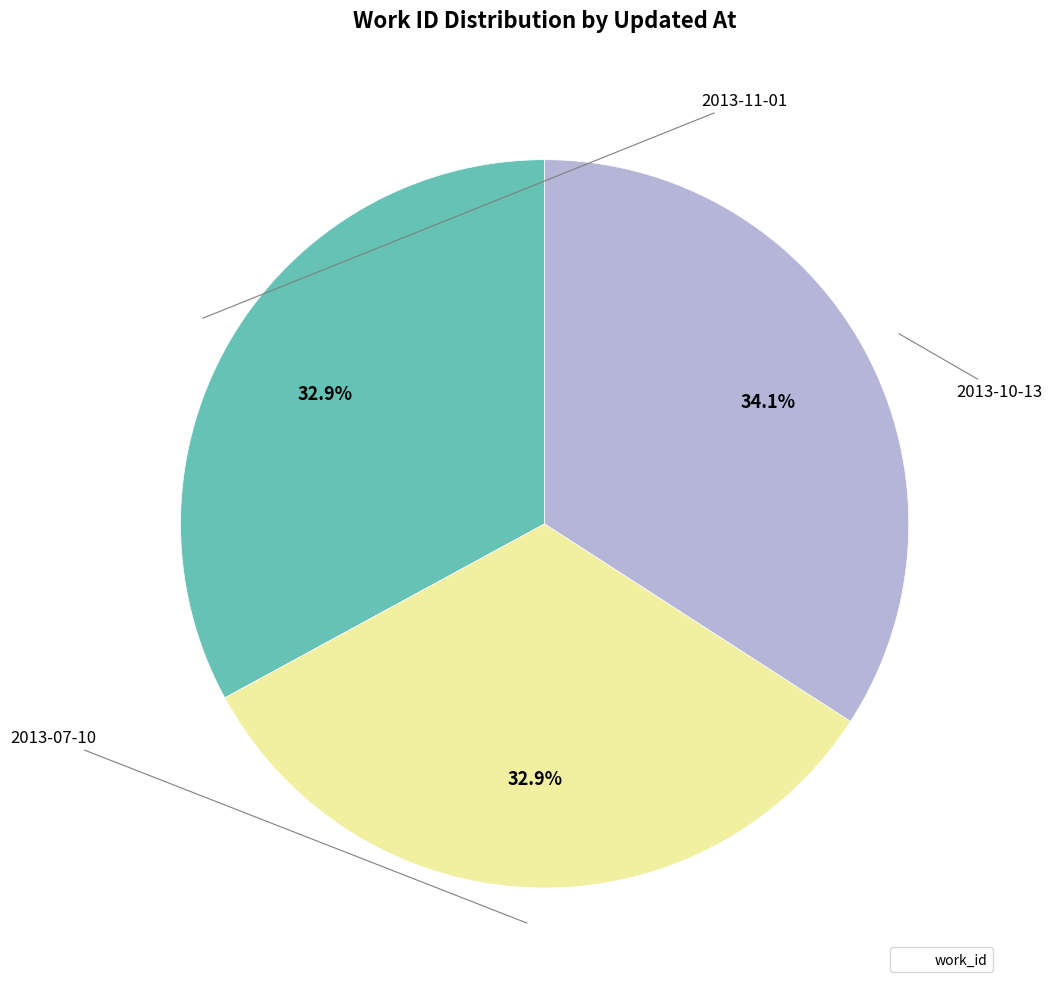

How many slices are in this pie chart?

3